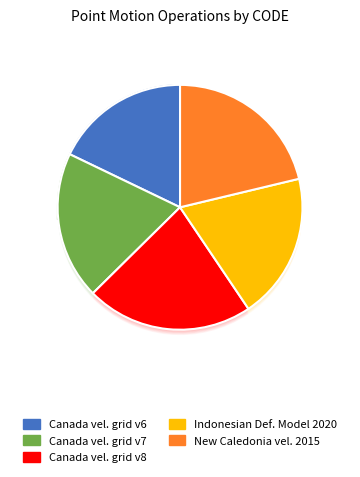

To the nearest percent, what portion does Canada velocity grid v8 represent?

22%